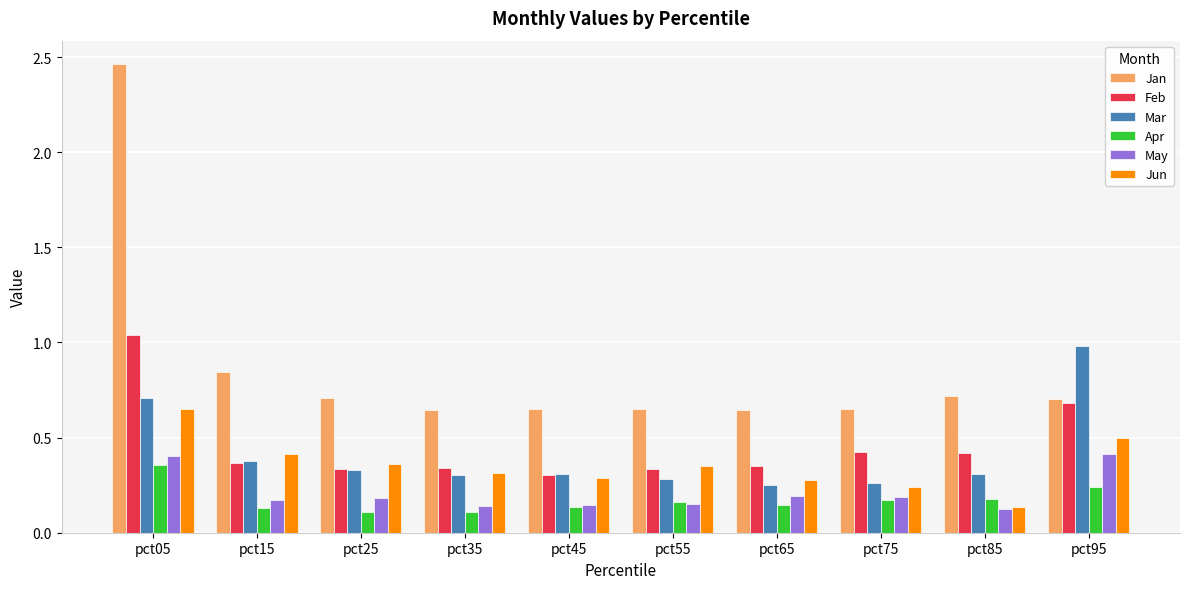

Is the value of Mar at pct25 greater than the value of Jan at pct05?

No